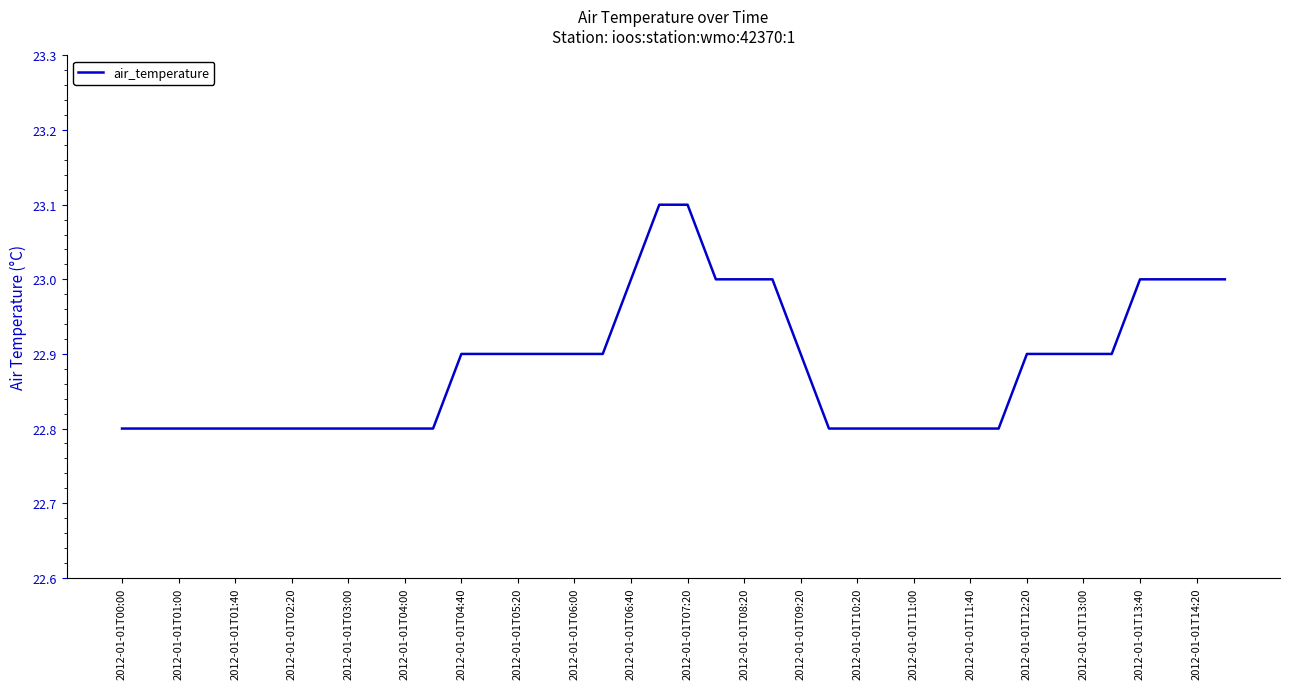

What is the sum of all values?

915.3